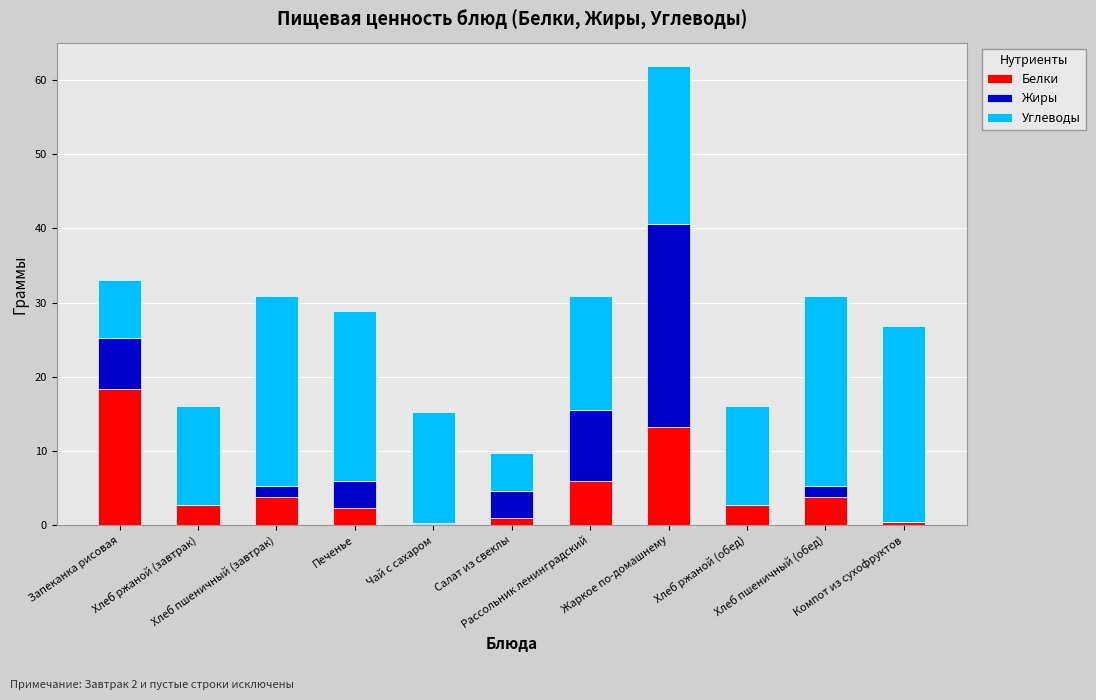

How many series are shown in this chart?

3